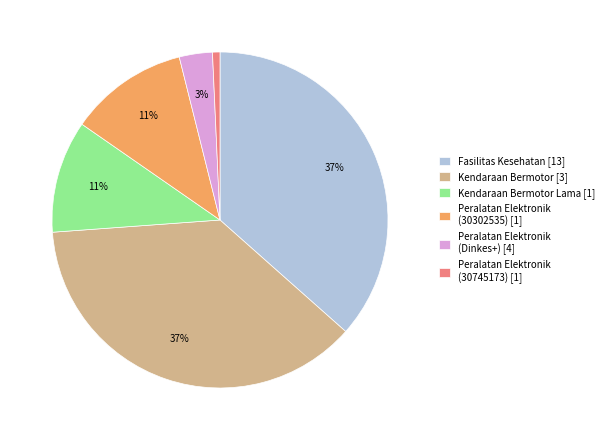

Is Fasilitas Kesehatan [13] the majority of the pie?

No